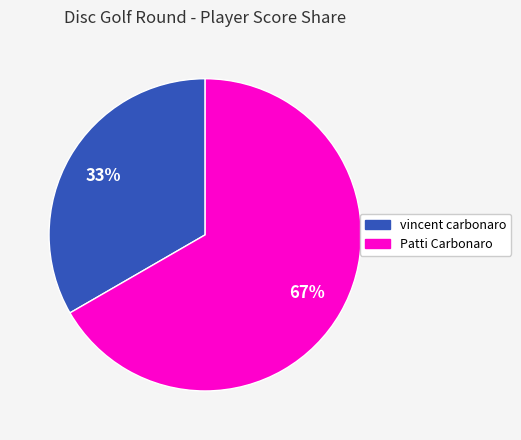

How many segments does this pie chart have?

2